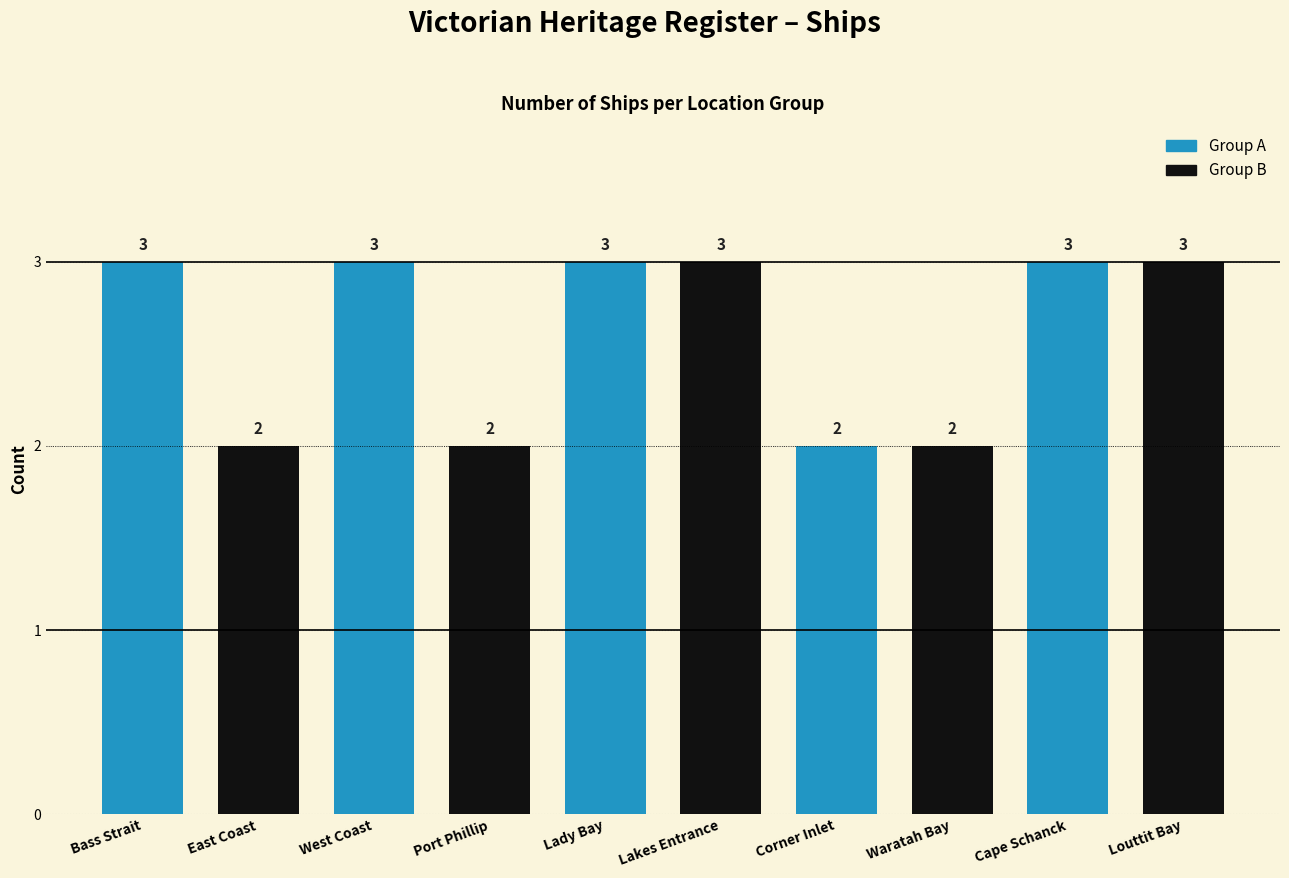

Reading right to left, list all the values displayed in this chart.

Louttit Bay=3	Cape Schanck=3	Waratah Bay=2	Corner Inlet=2	Lakes Entrance=3	Lady Bay=3	Port Phillip=2	West Coast=3	East Coast=2	Bass Strait=3